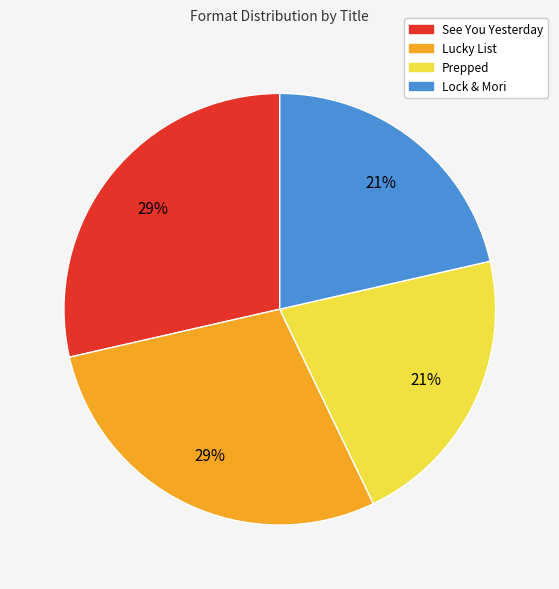

The Lucky List slice represents 14% of the pie. True or false?

False